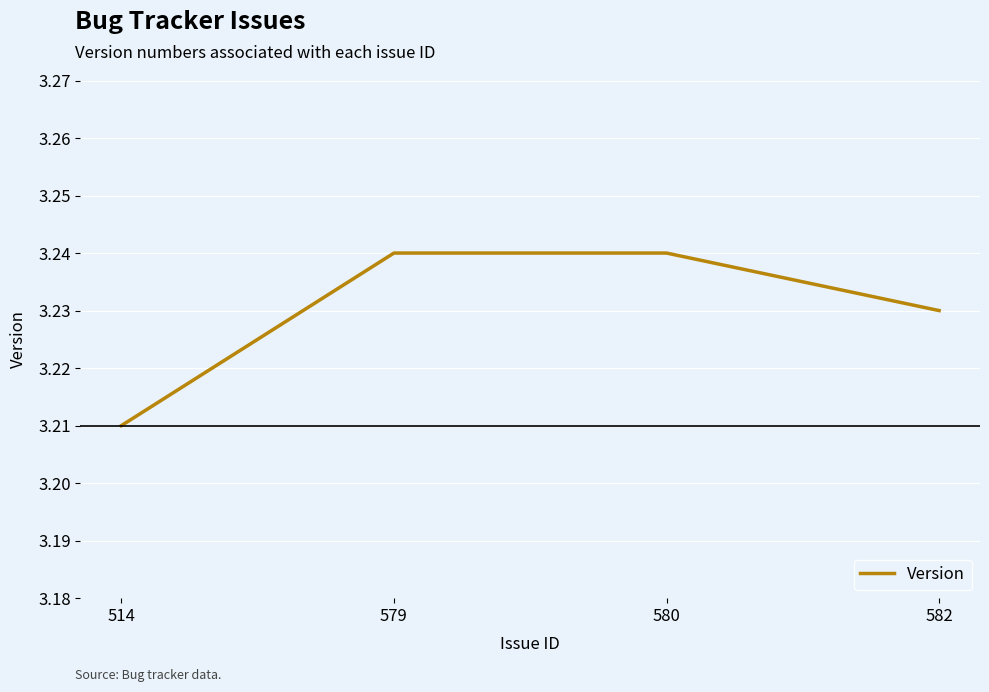

The chart shows a value of 4.9 at 579. True or false?

False